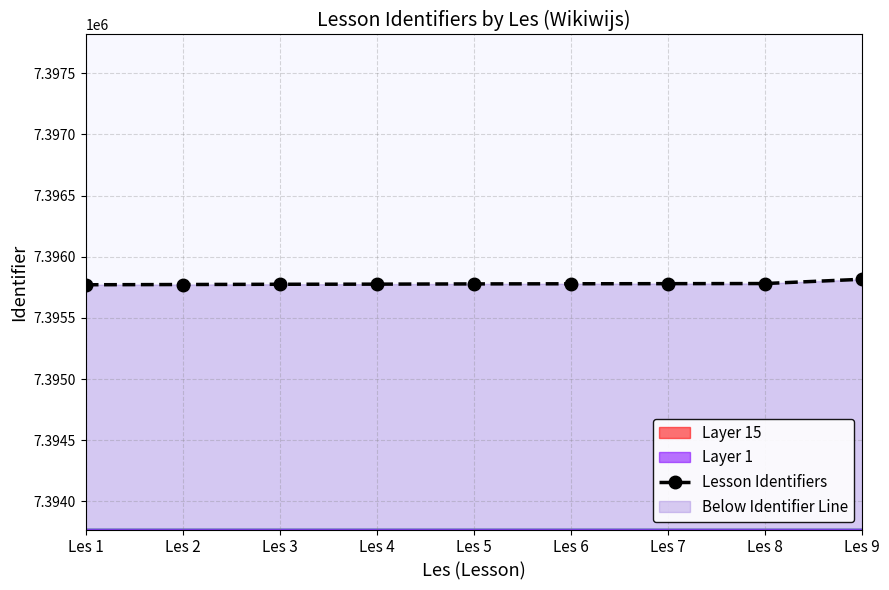

Between Les 8 and Les 4, which is larger?

Les 8